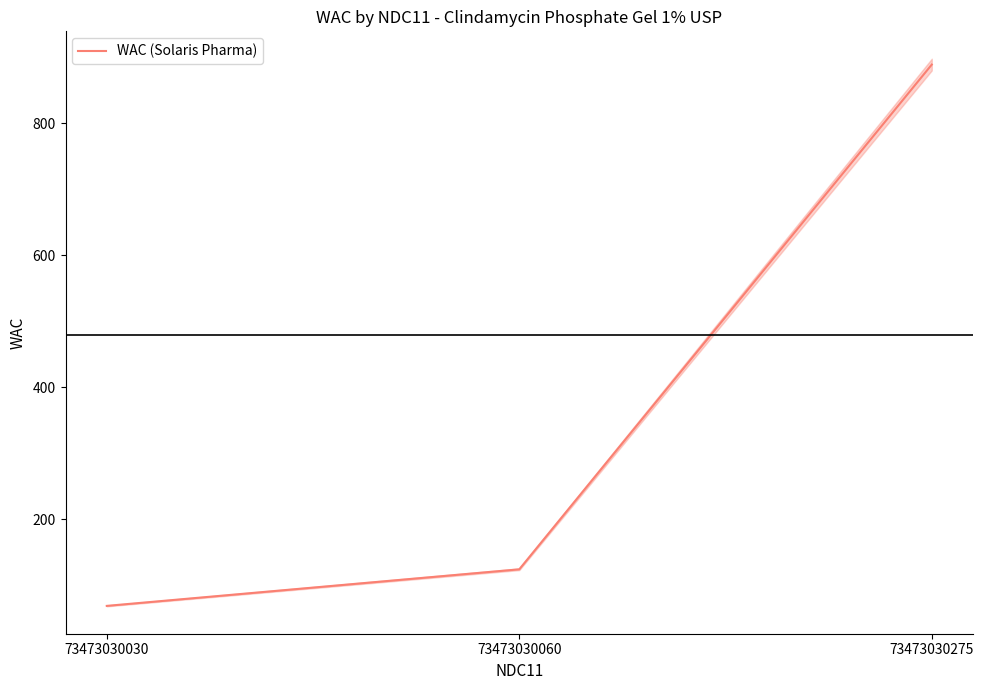

What is the difference between the values at 73473030030 and 73473030060?

55.4